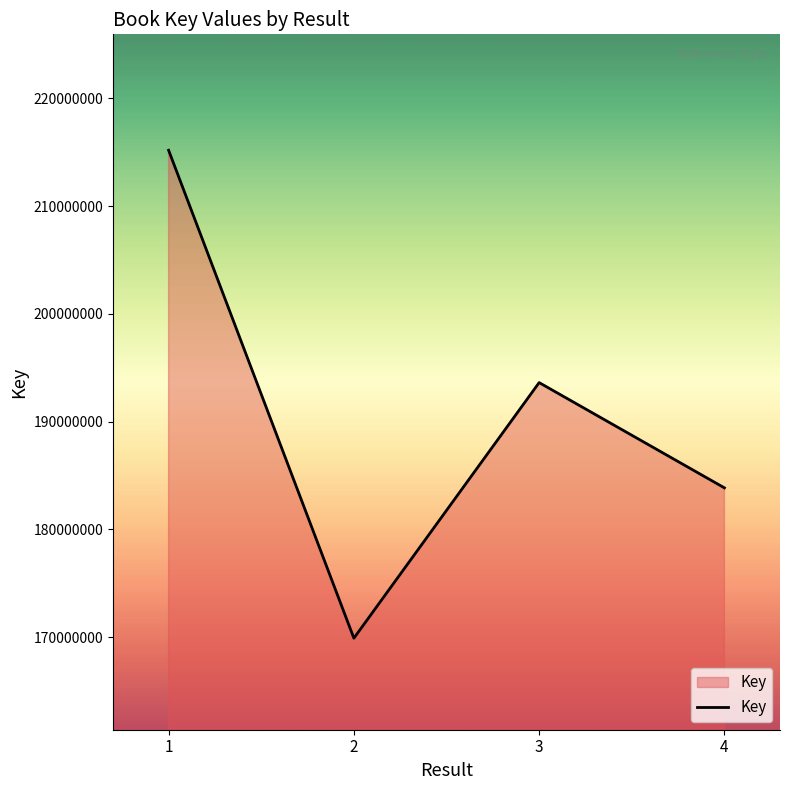

The value at 1 is 215188088. True or false?

True